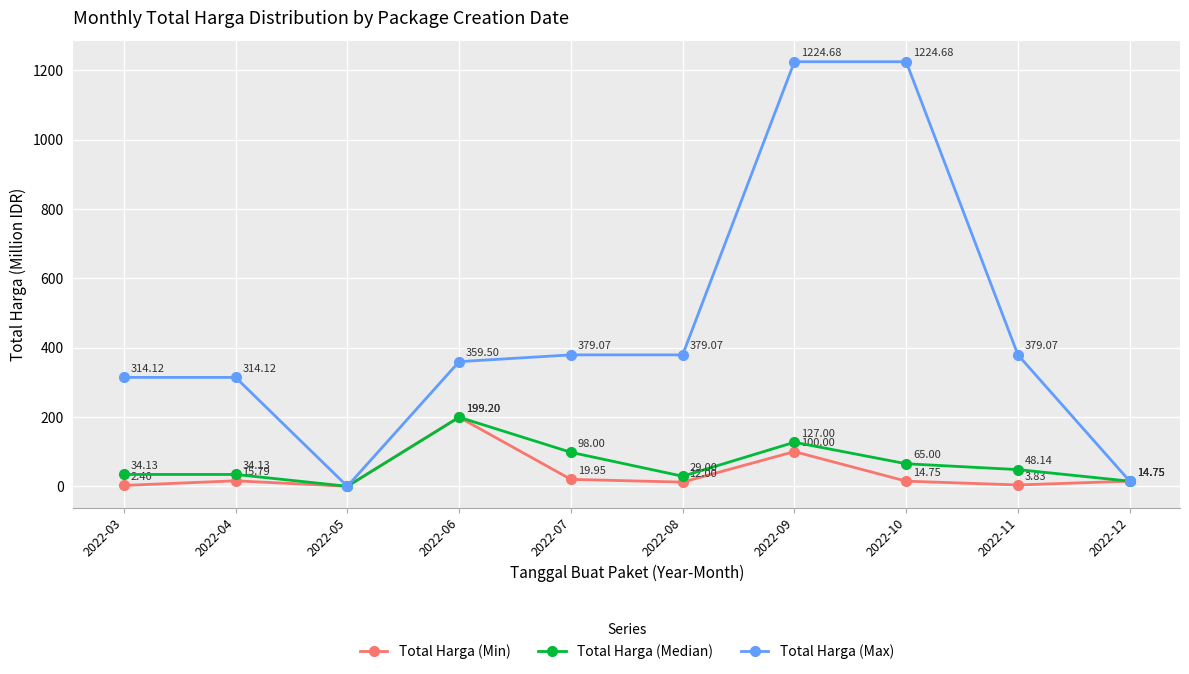

What is the highest value of the Total Harga (Median) series?

199.2